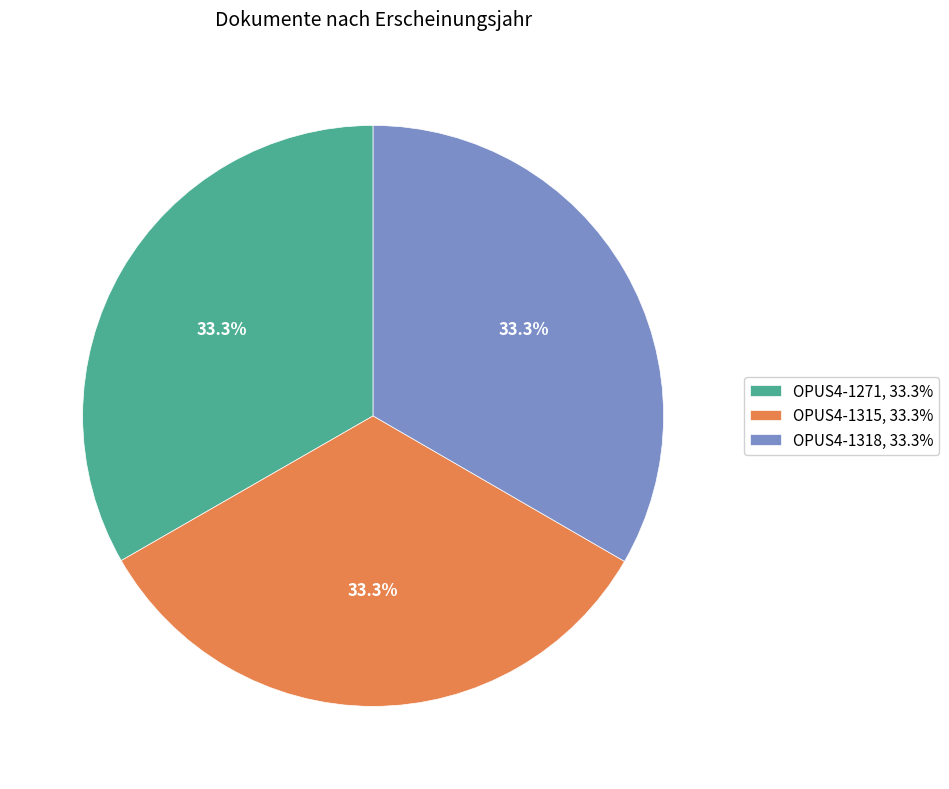

Is there a majority slice in this chart?

No